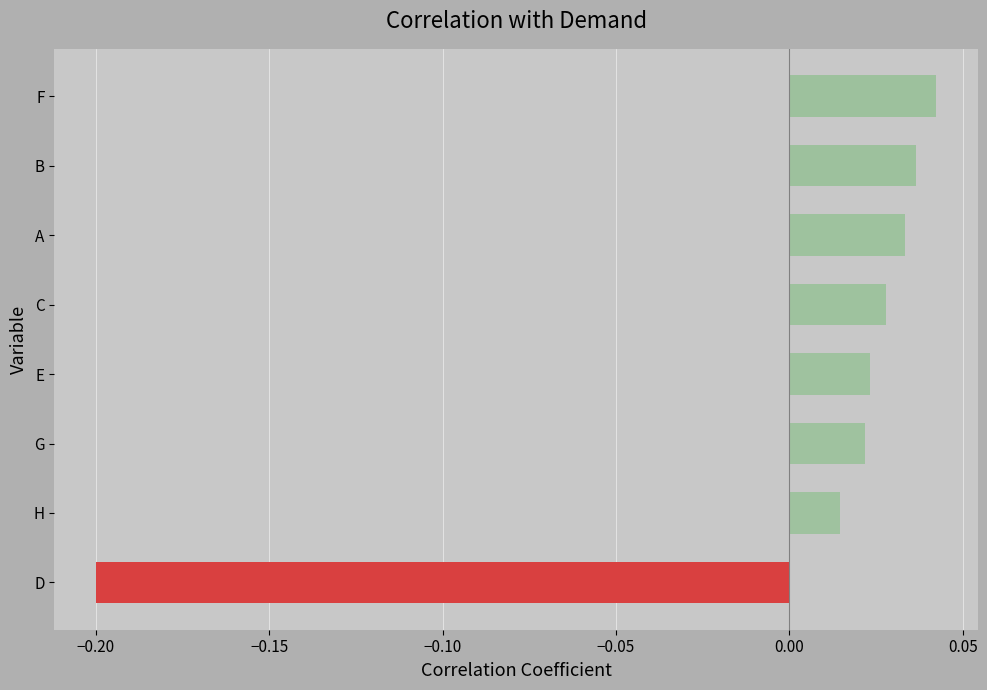

The chart shows a value of 0.1 at F. True or false?

False